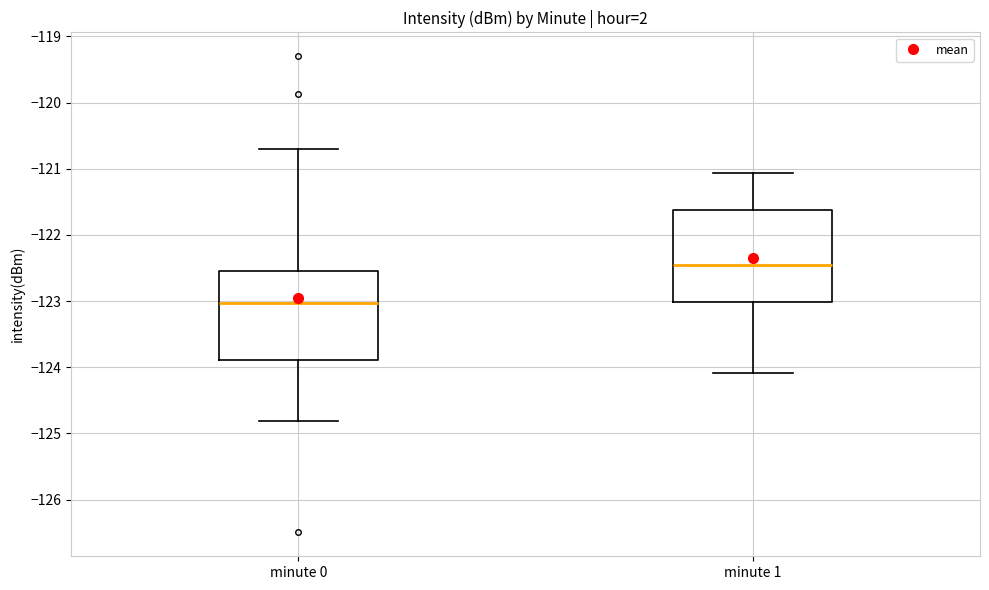

Where is the lower edge of the box for minute 1 on the y-axis? The values are not printed on the chart, so give them approximately, as read against the axis.

-123.0